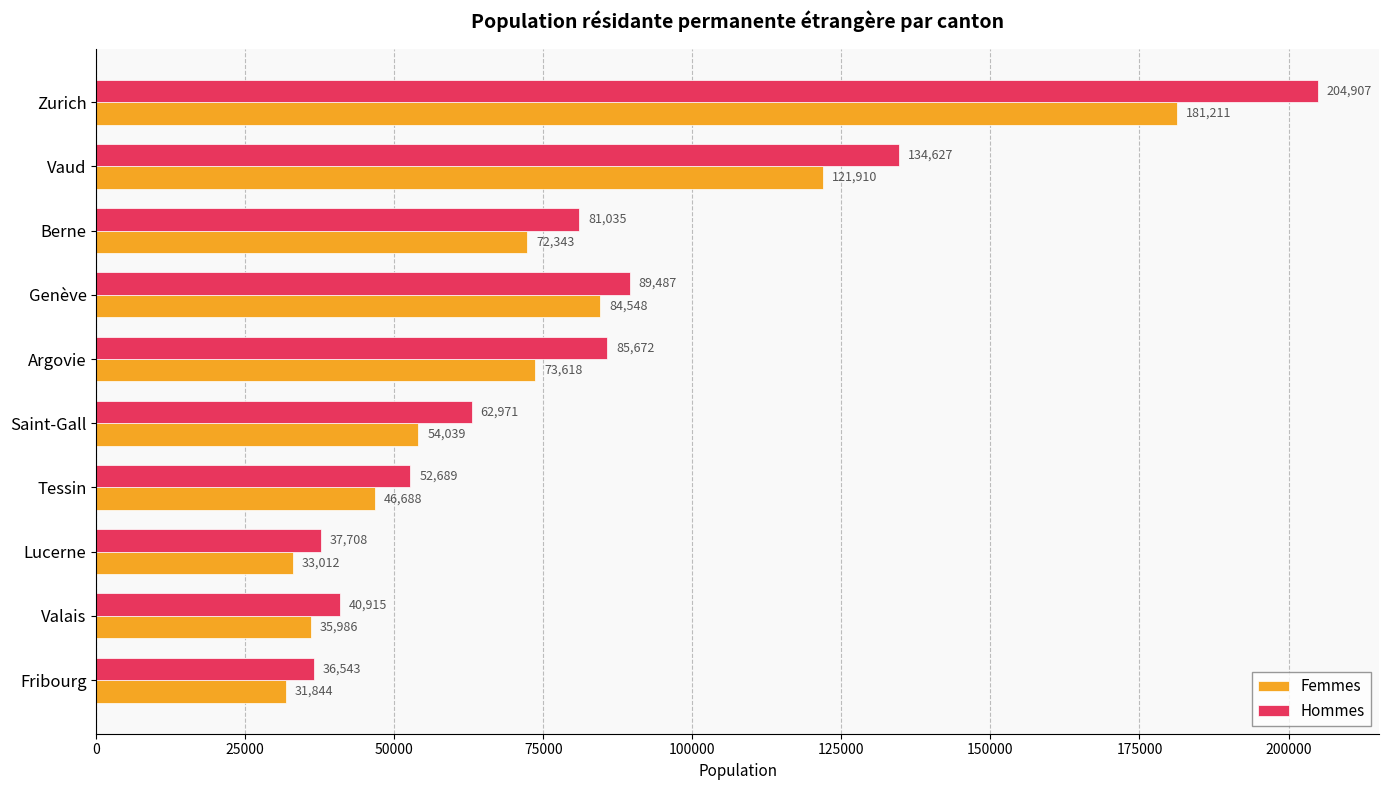

What is the total value across all series at Lucerne?

70720